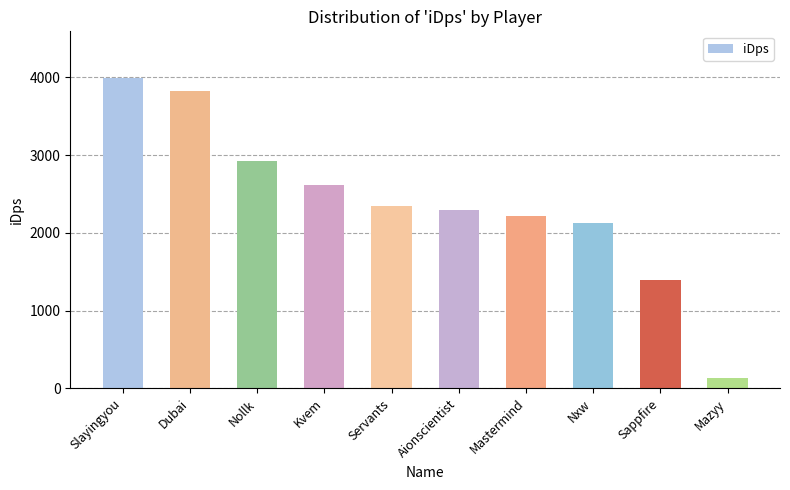

Is it true that the value at Mastermind is 1283.5?

False